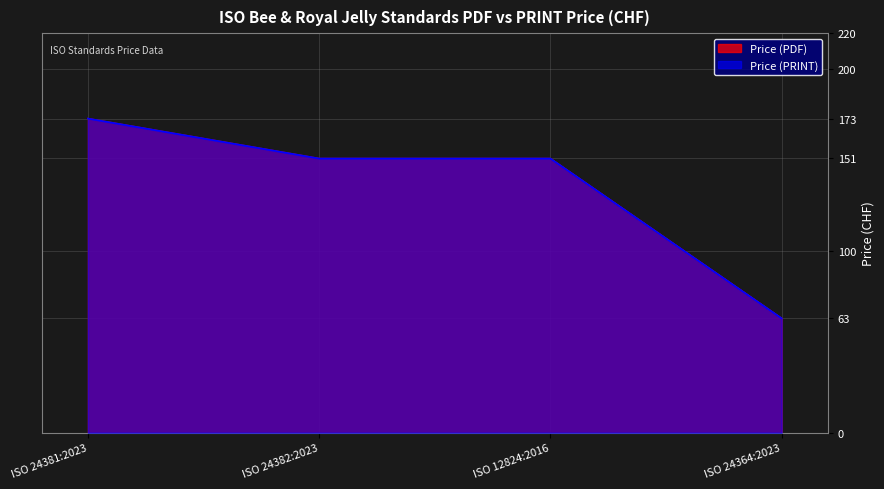

The value of Price (PDF) at ISO 12824:2016 is 232. True or false?

False